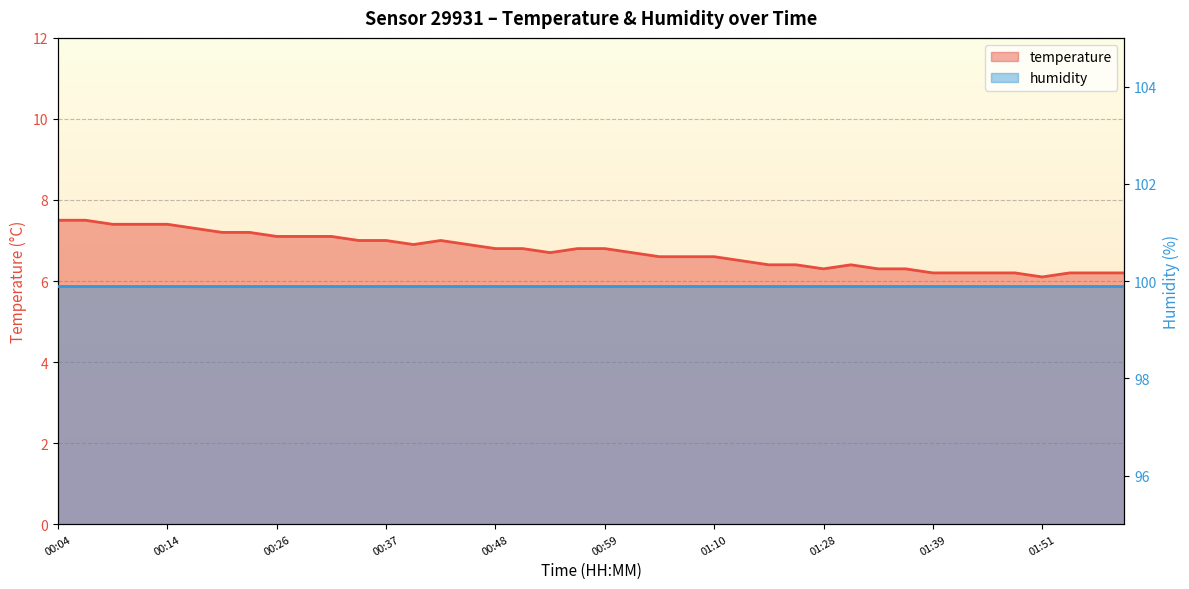

How many categories are shown in the chart?

40